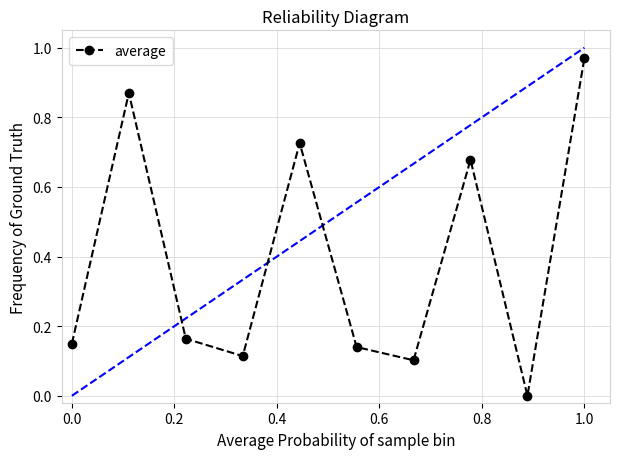

True or false: the data has more than 1 interior local peaks.

True